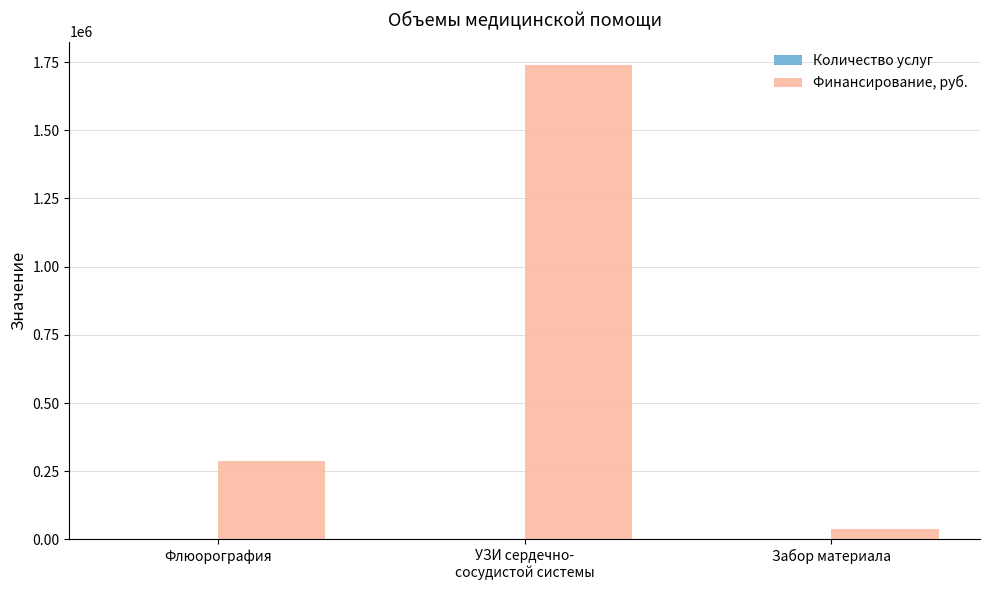

Does the chart contain stacked bars?

No